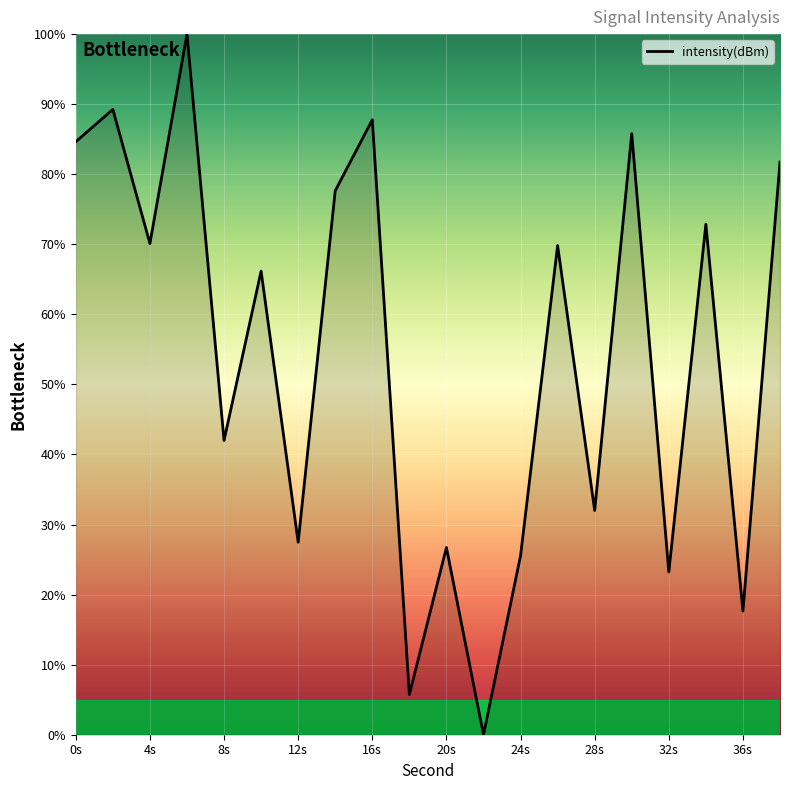

What is the greatest value displayed?

100.0